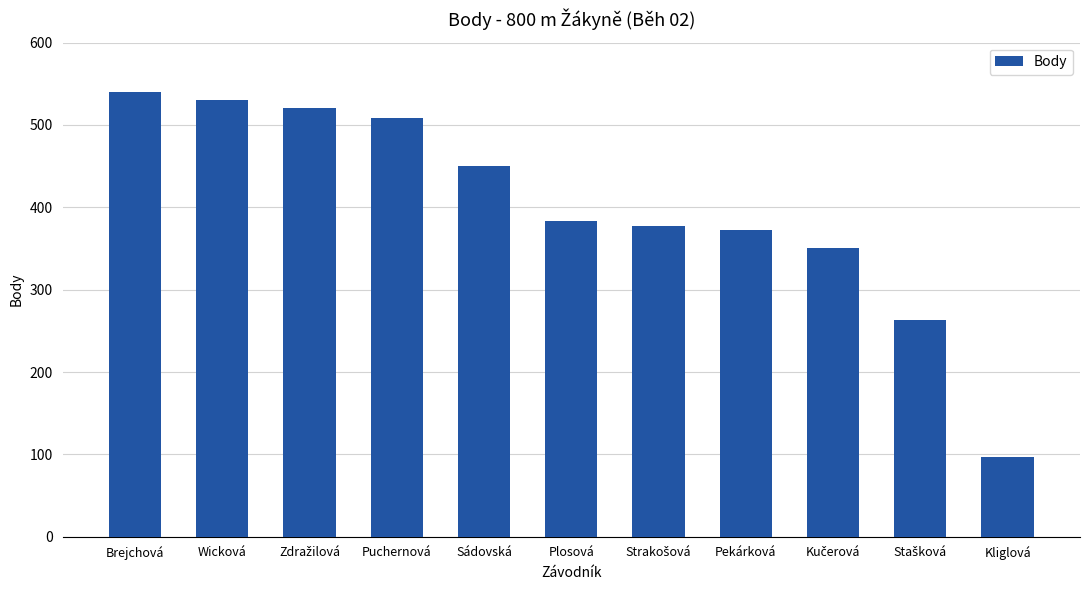

What is the sum of all values?

4391